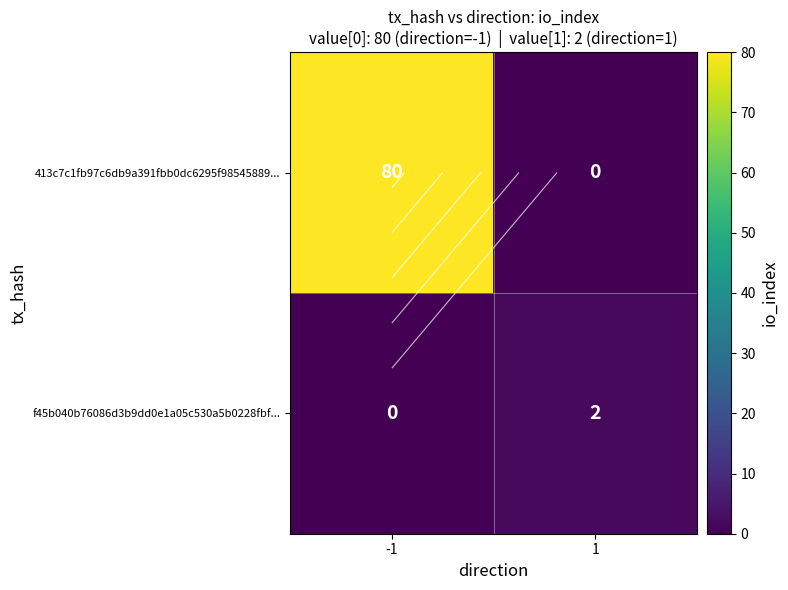

What is the greatest value displayed?

80